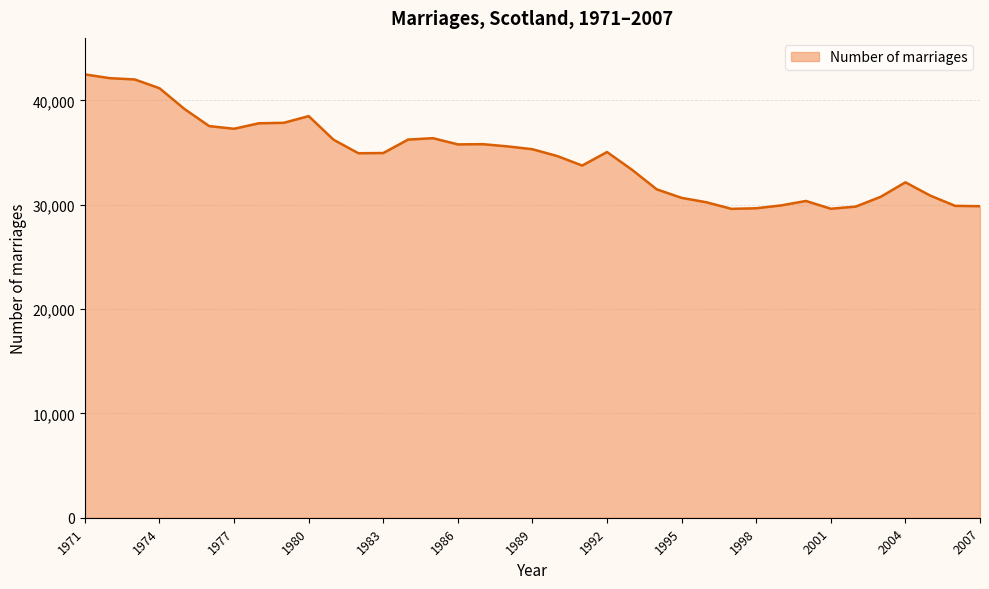

How many series are shown in this chart?

1